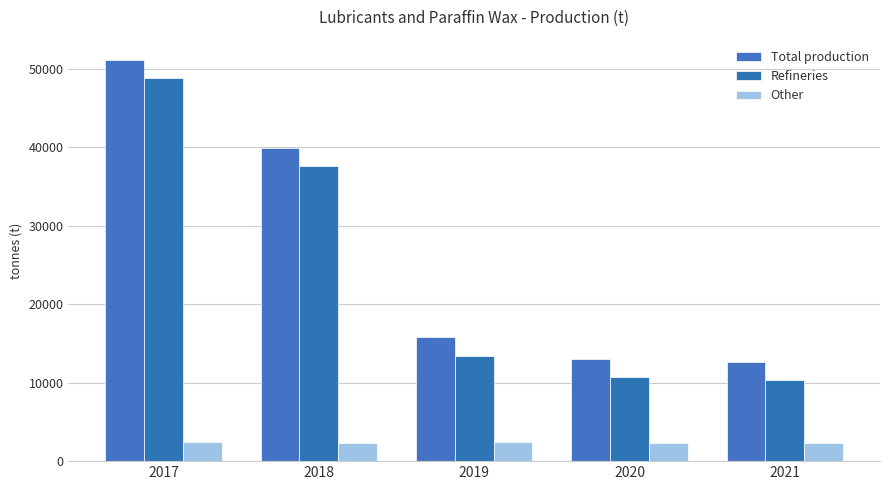

What are all the series names shown in the legend?

Total production, Refineries, Other